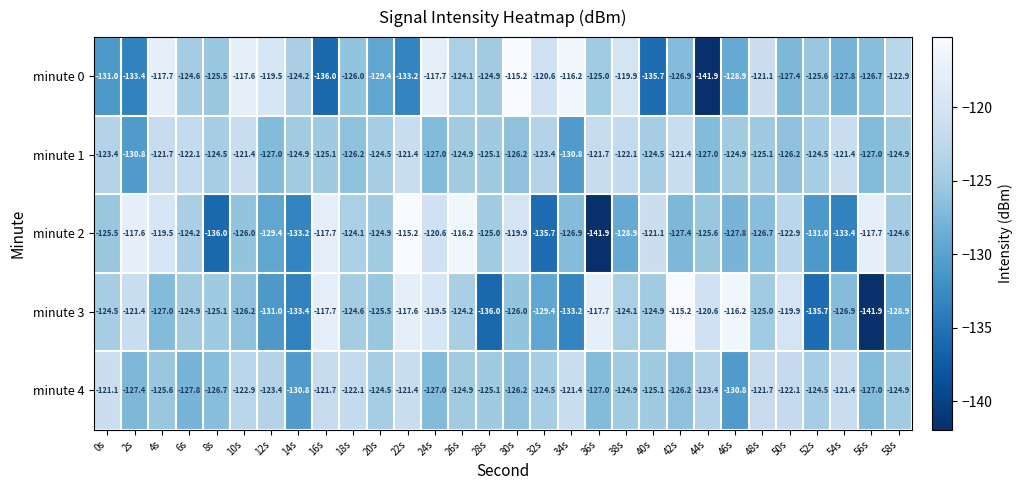

Which series has the largest total across all categories?

minute 1